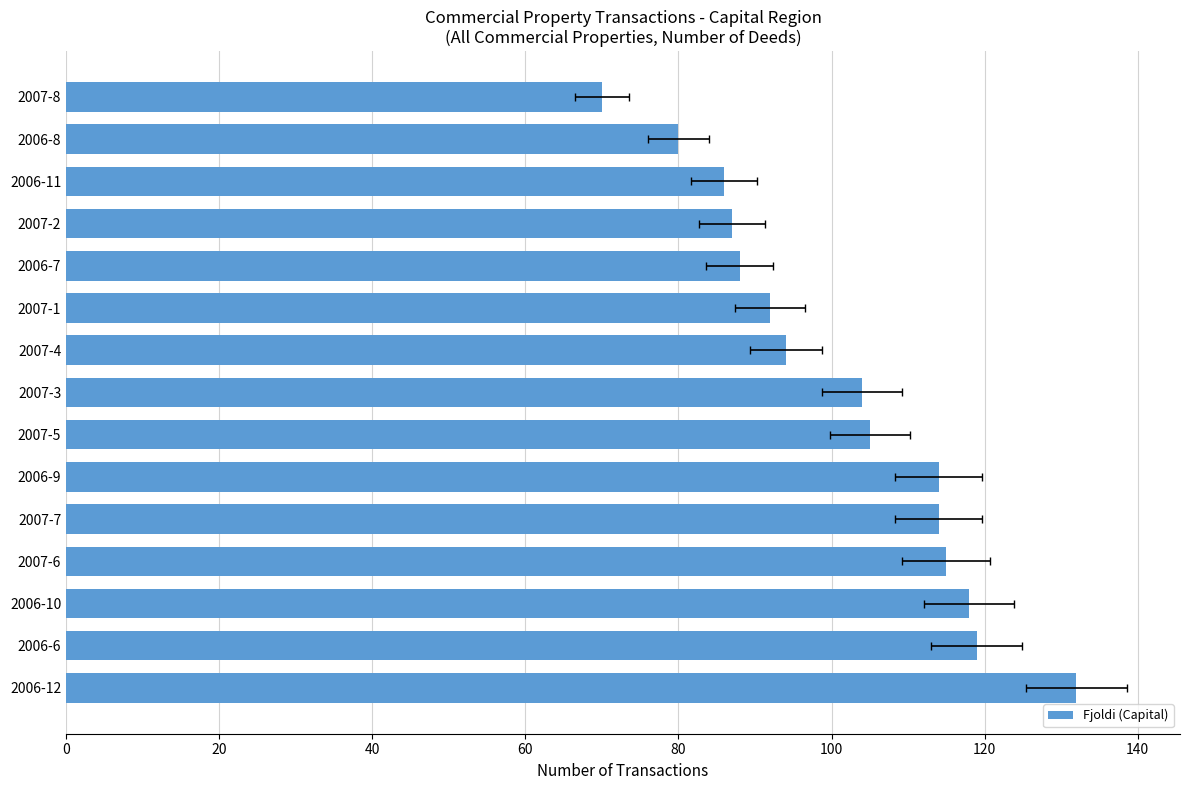

Reading left to right, transcribe all the data shown in this chart.

132	119	118	115	114	114	105	104	94	92	88	87	86	80	70